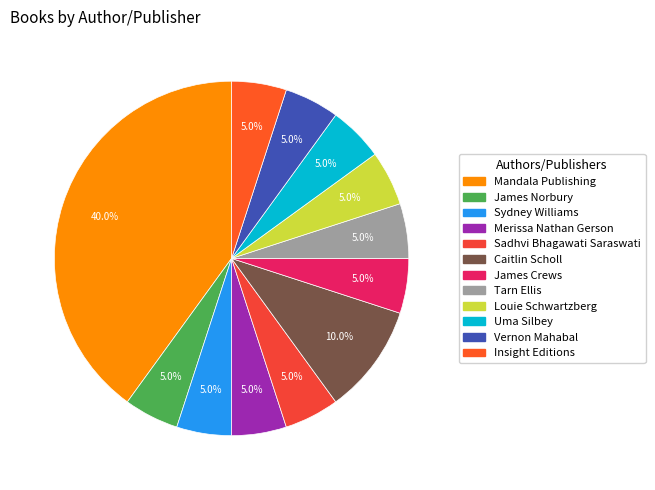

True or false: James Norbury accounts for 5% of the total.

True